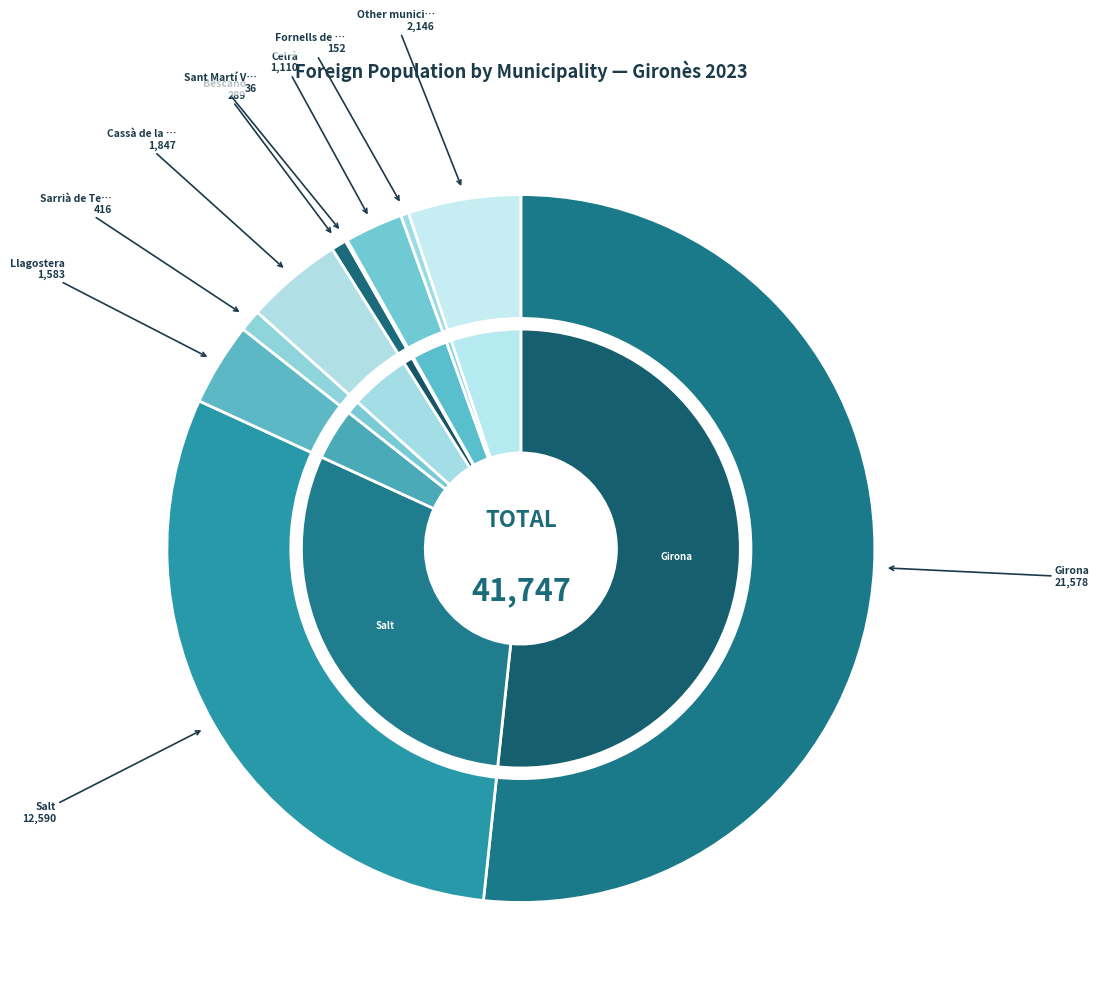

How many segments does this pie chart have?

10